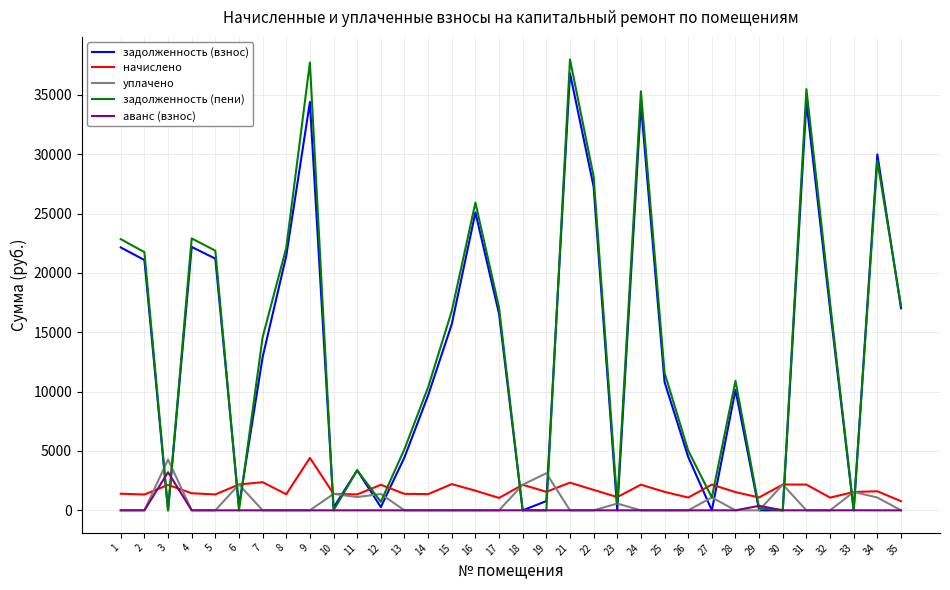

What is the total value across all series at 32?

35531.0